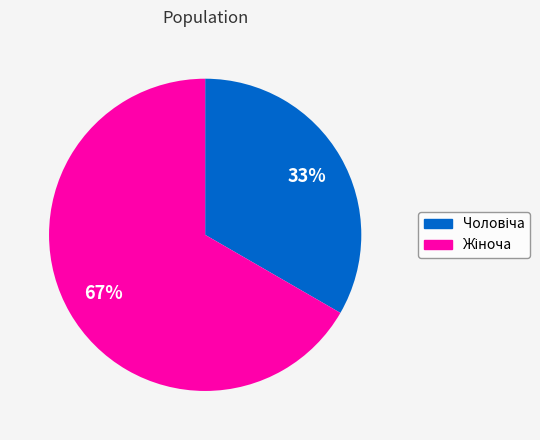

To the nearest percent, what is the average slice percentage?

50%